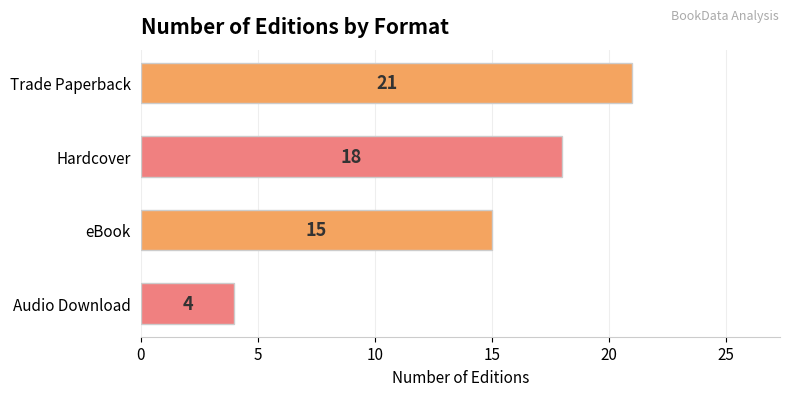

What is the sum of all values?

58